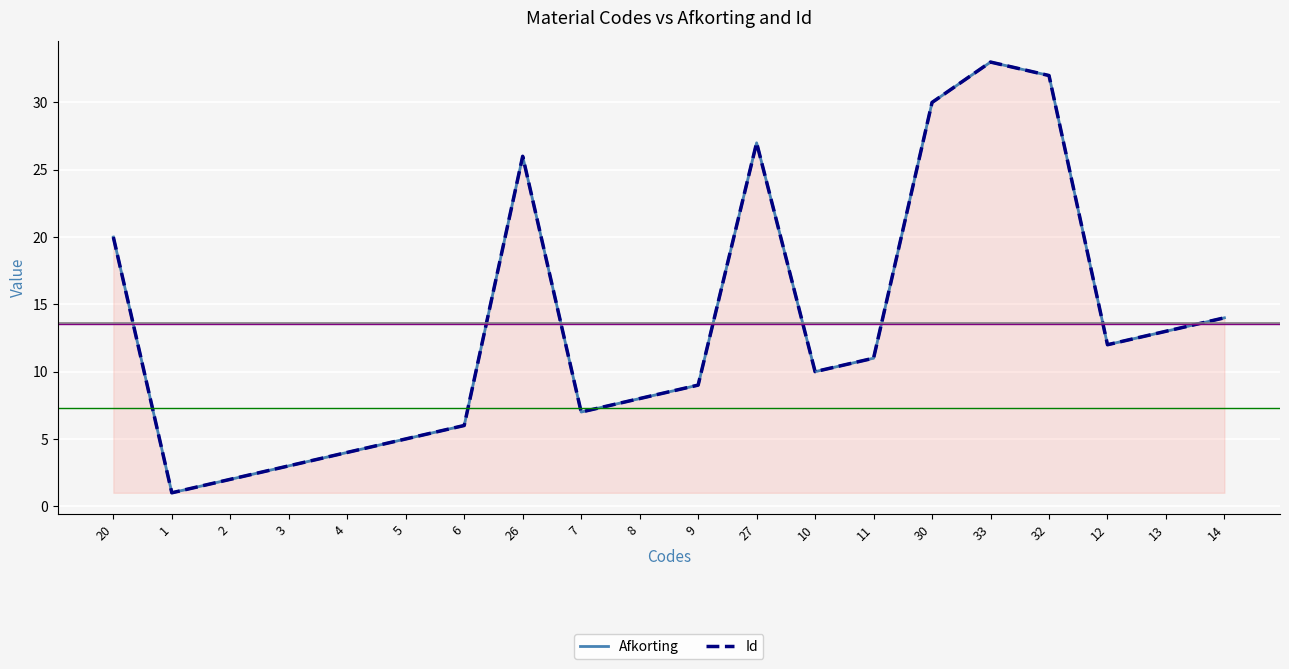

How many data points in Id are above 11?

9